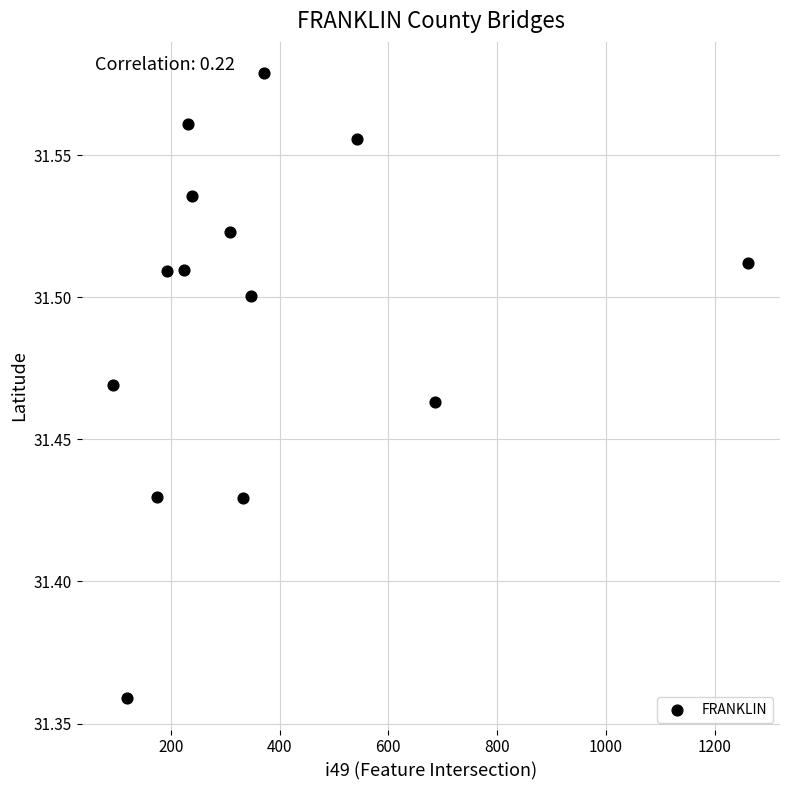

What is the range of X values (max minus min)?

1168.0